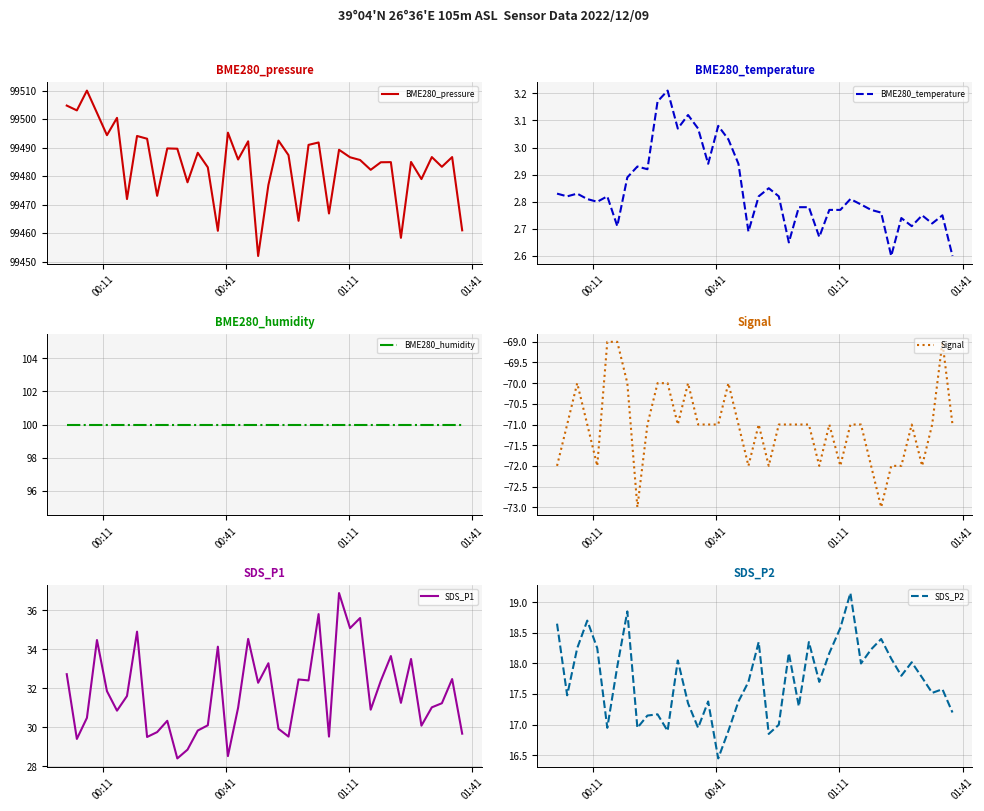

Rank the series by their maximum value, from lowest to highest.

Signal, BME280_temperature, SDS_P2, SDS_P1, BME280_humidity, BME280_pressure